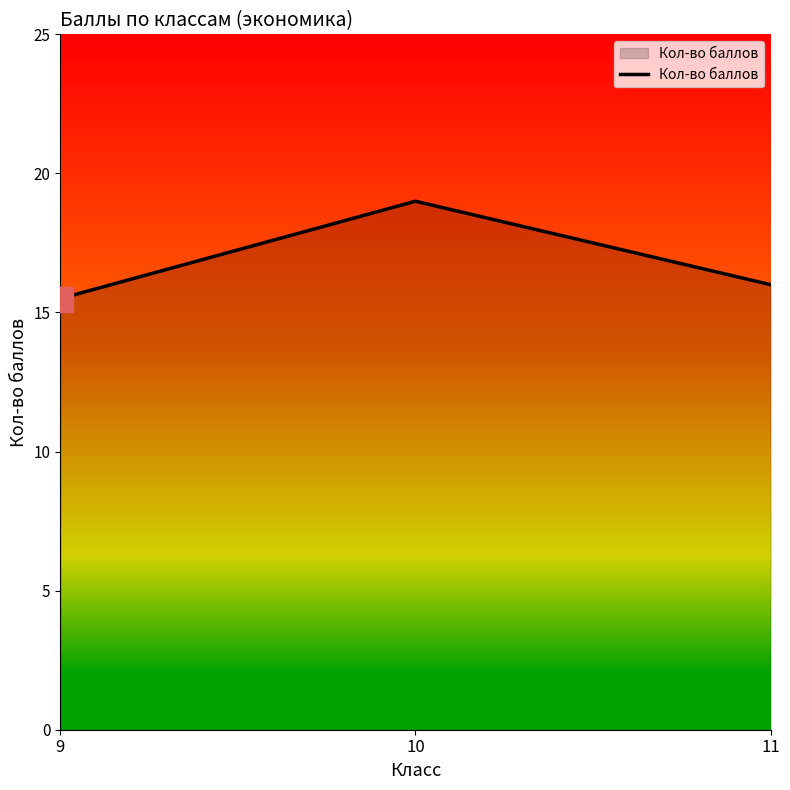

How many series are shown in this chart?

1